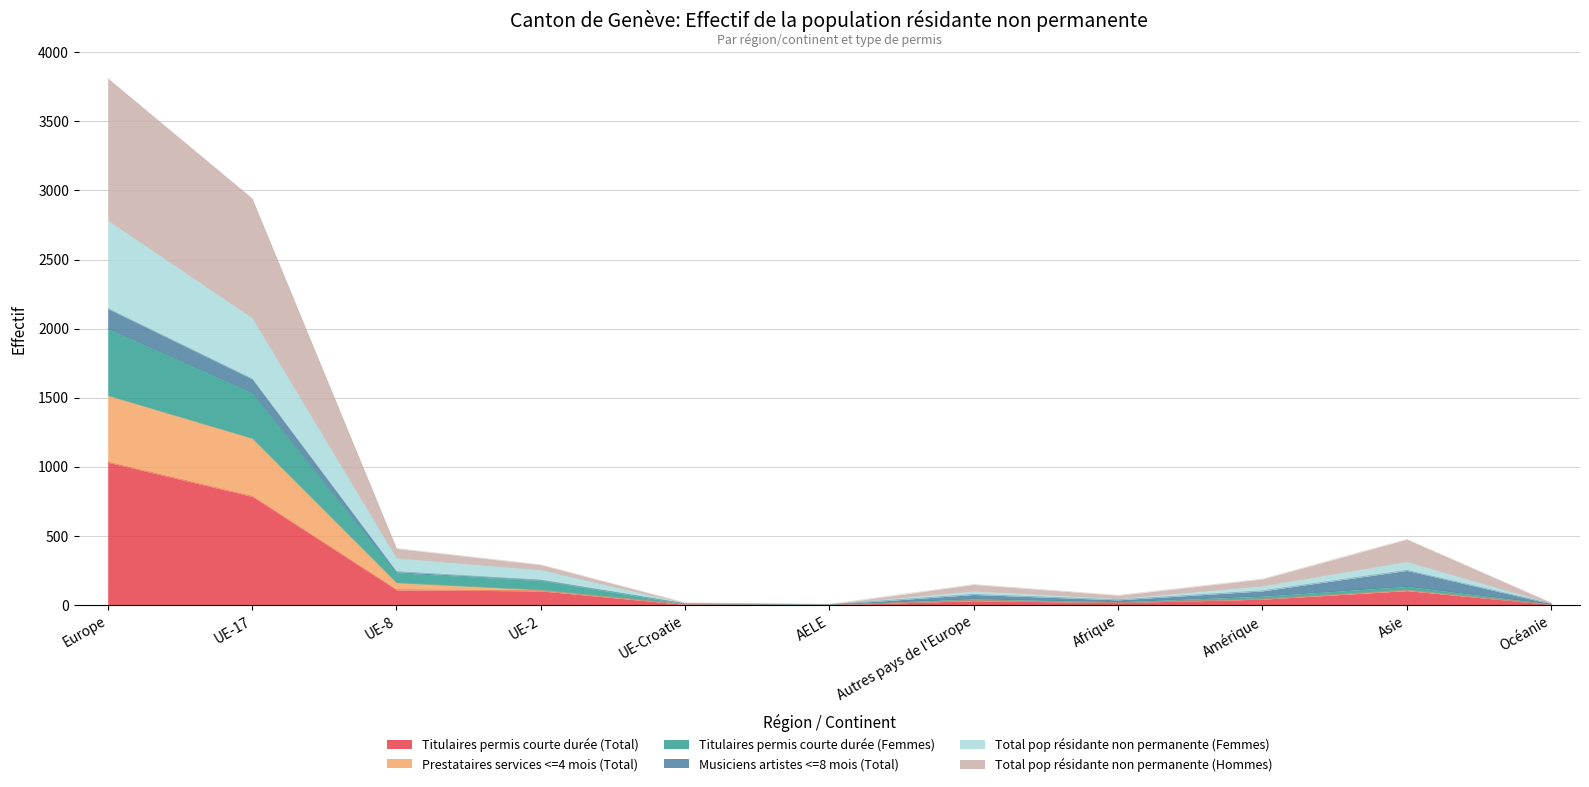

At which label does Titulaires permis courte durée (Total) reach its peak?

Europe